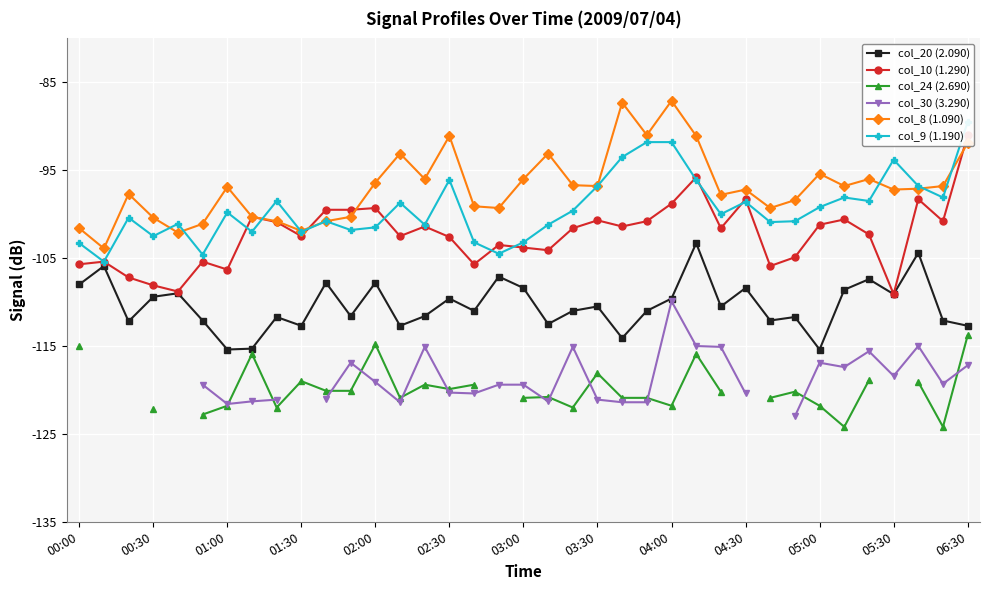

True or false: col_20 (2.090) has a value of -23.7 at 06:30.

False